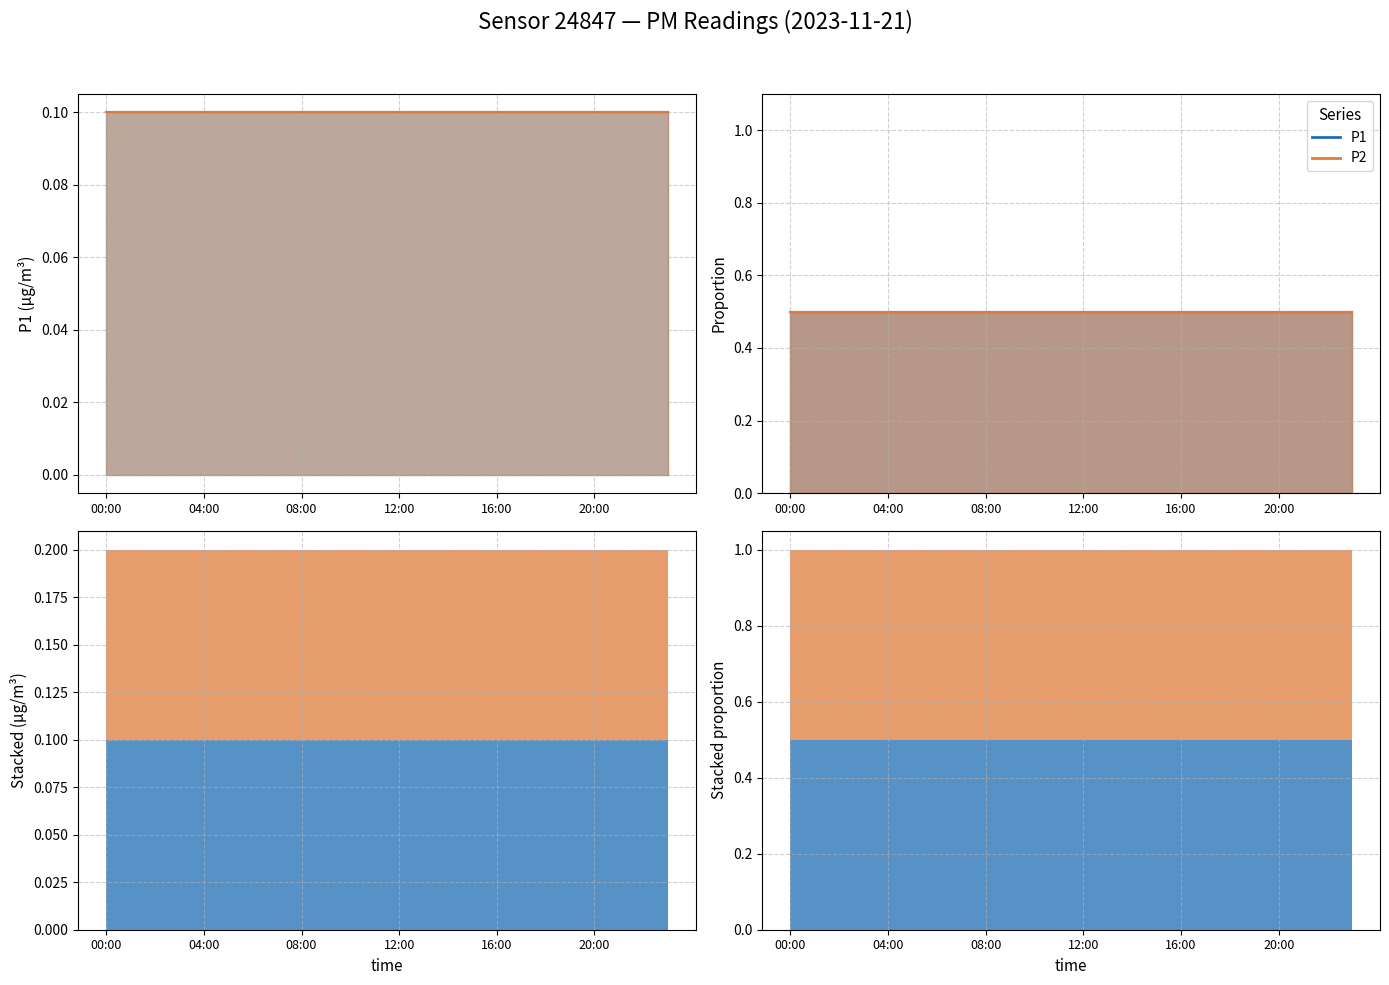

Where is the first local maximum for P1?

17:00